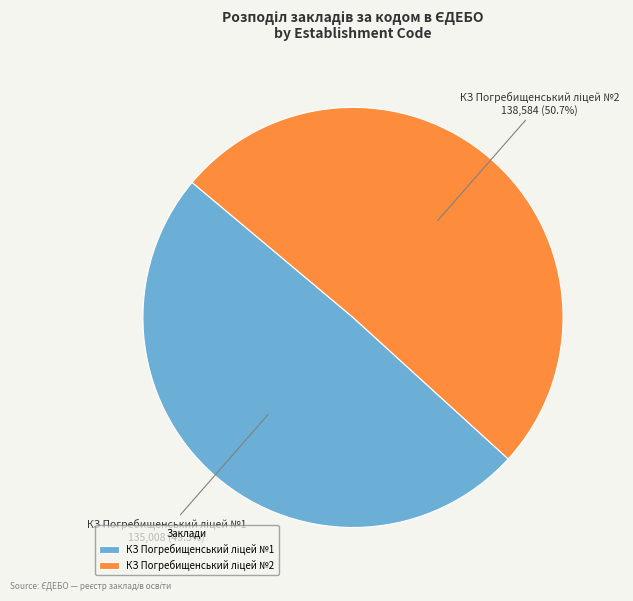

Is there a majority slice in this chart?

Yes